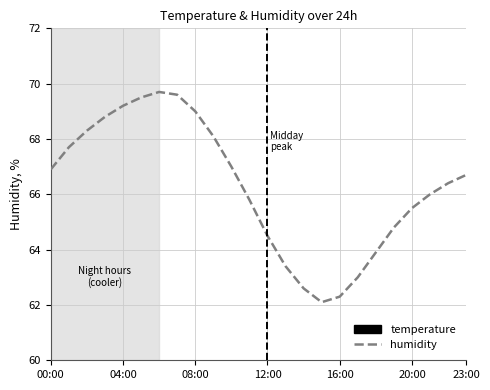

Which series changed the most between 23:00 and 16?

humidity